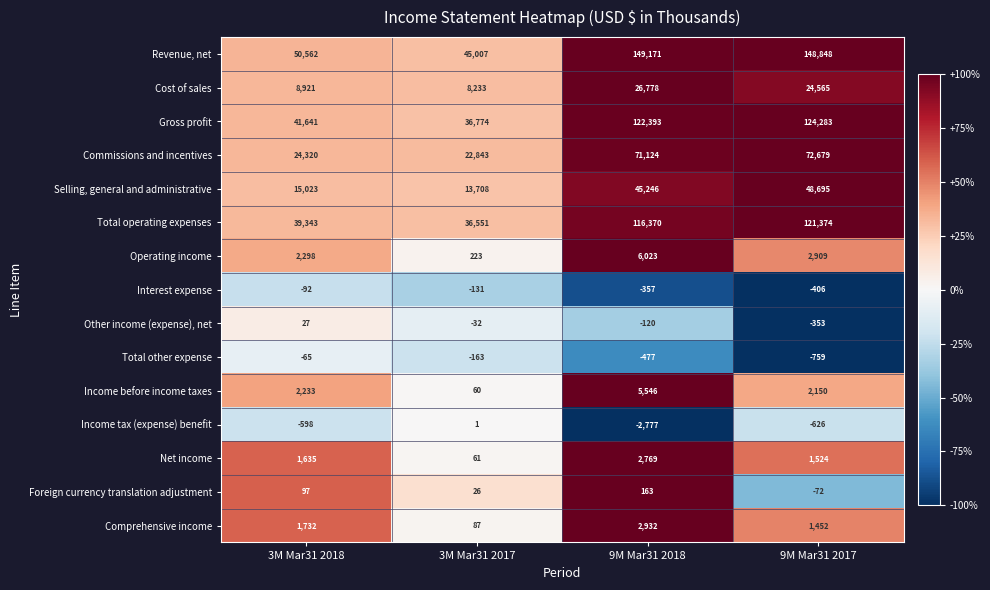

Is it true that Foreign currency translation adjustment equals 258 at 9M Mar31 2018?

False